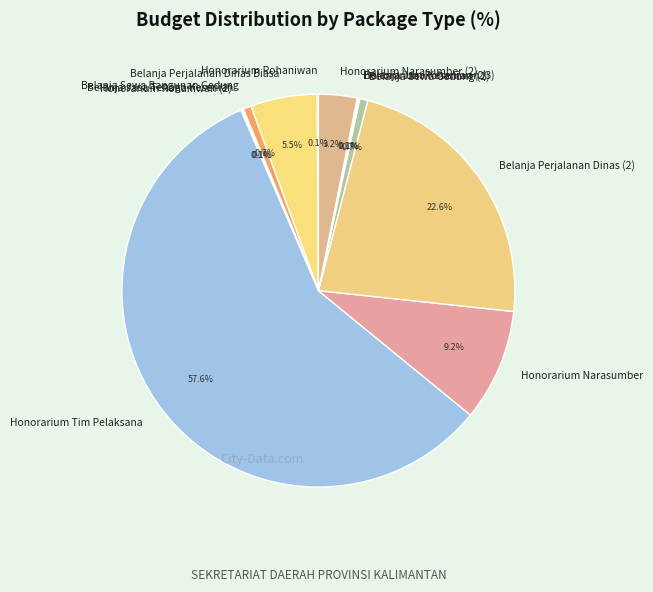

To the nearest percent, what is the average slice percentage?

8%